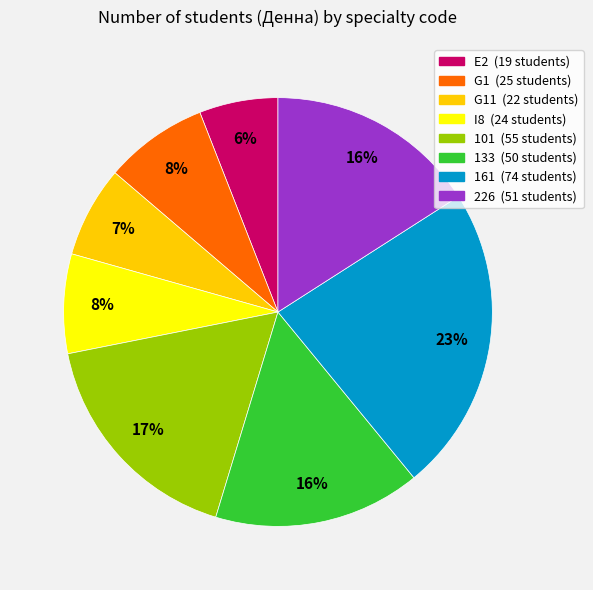

Does any single category account for the majority?

No